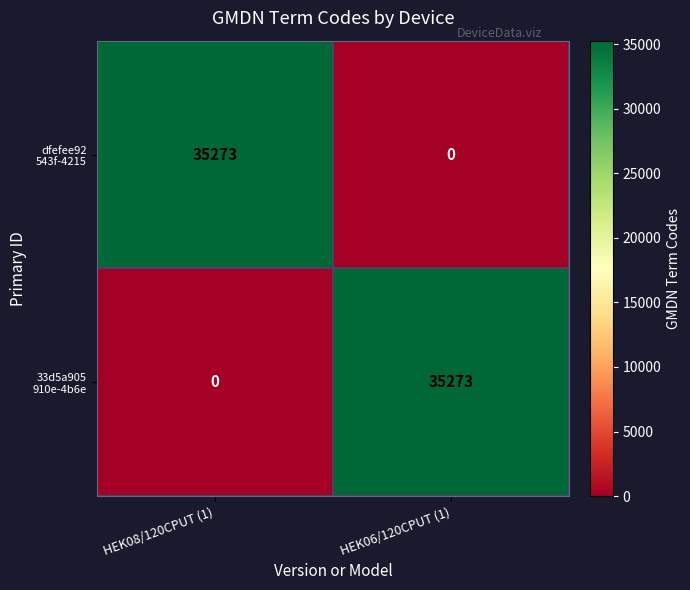

What is the total value across all series at HEK08/120CPUT (1)?

35273